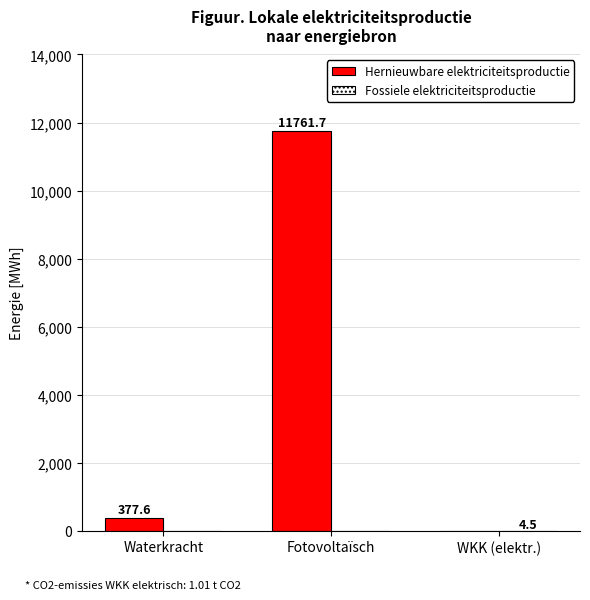

What is the total value across all series at Waterkracht?

377.6